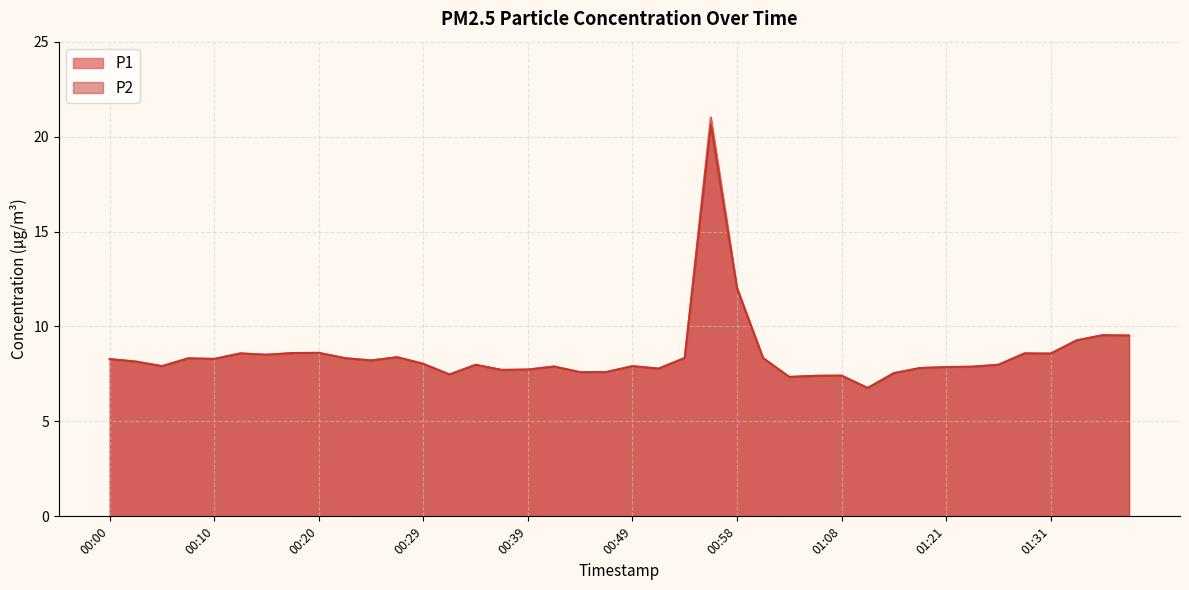

What is the difference between the second highest and minimum values in the P1 series?

5.3